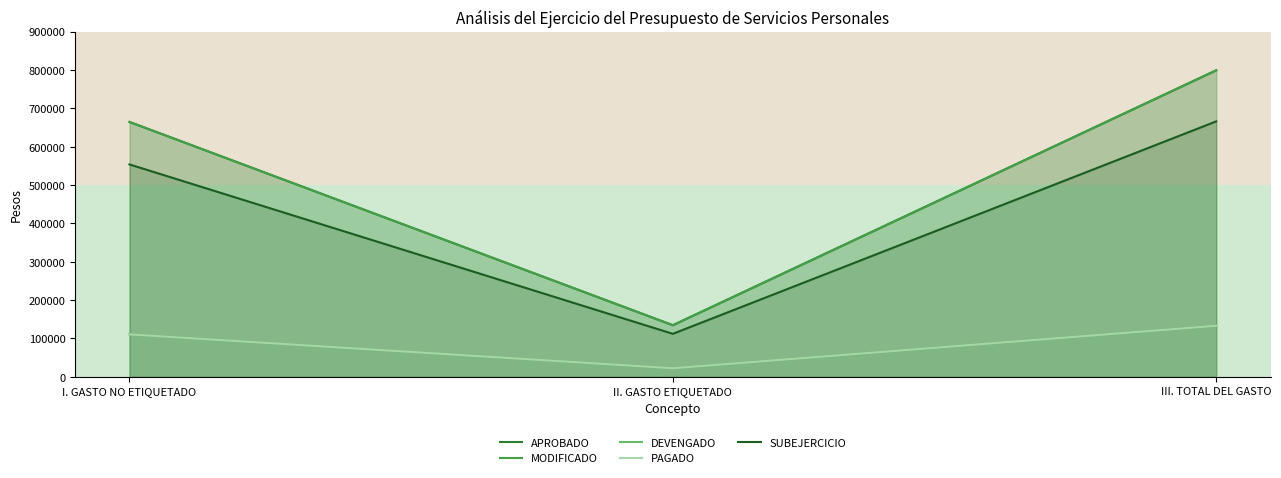

What is the total value across all series at III. TOTAL DEL GASTO?

2529960.6